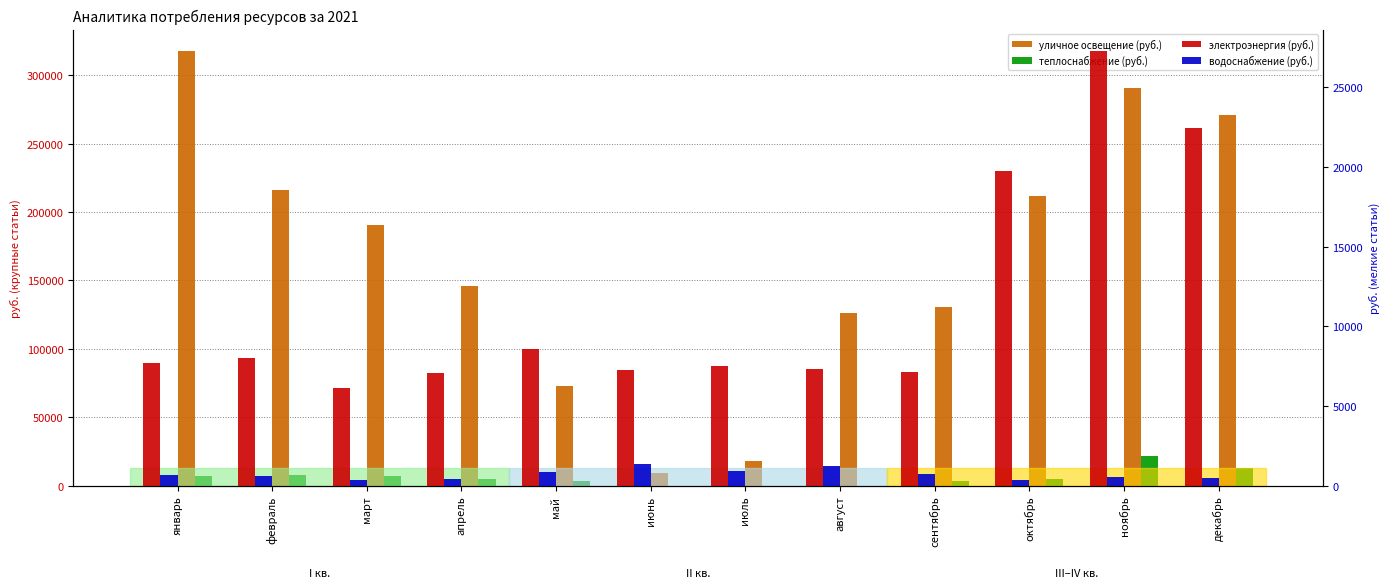

What is the greatest value displayed?

317374.1